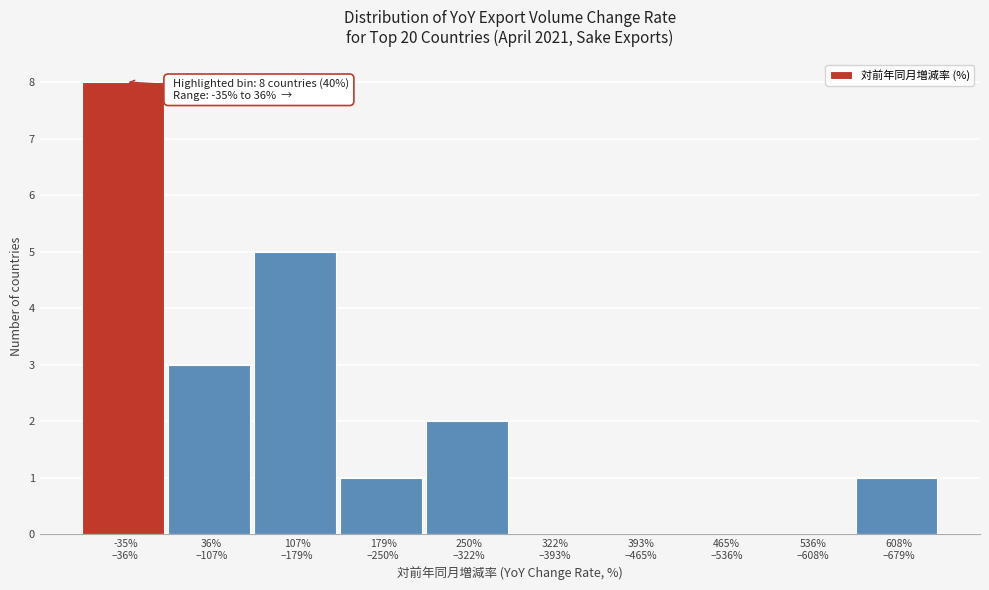

What is the greatest value displayed?

8